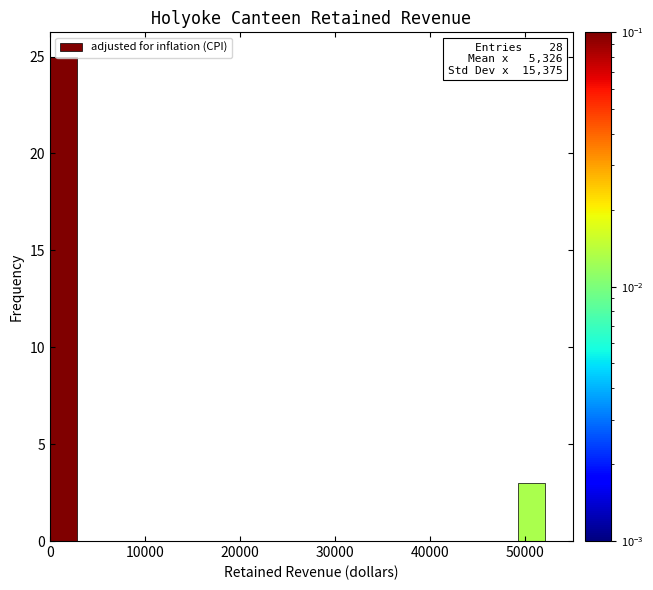

Read against the x-axis, roughly where is the centre of the tallest bar?

1000